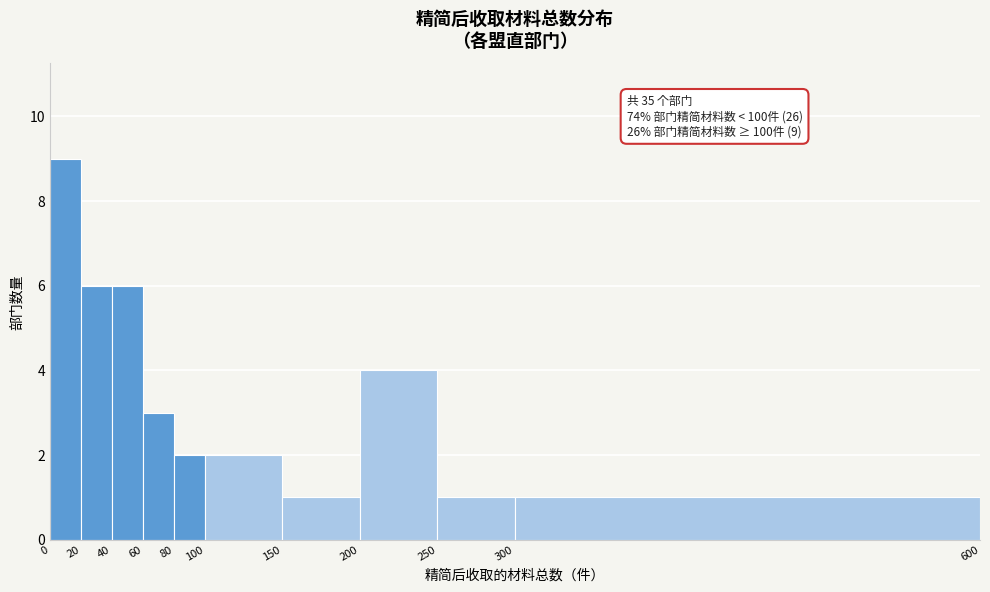

Which range on the x-axis has the tallest bar?

0 to 20